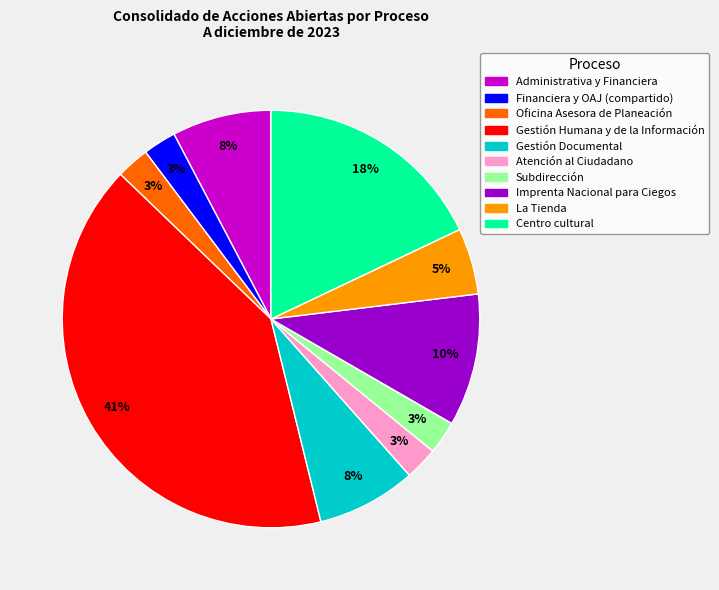

Does any single category account for the majority?

No